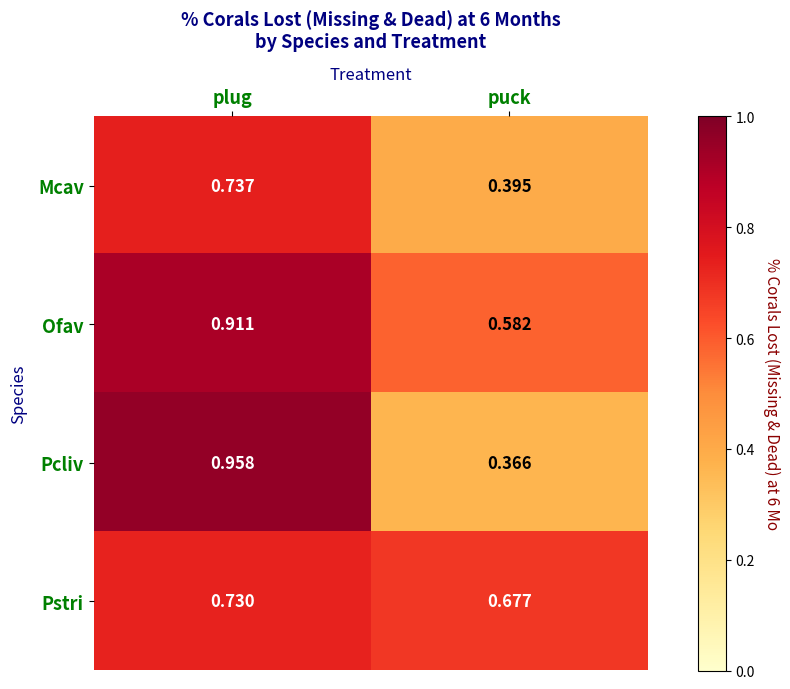

Which series has the largest total across all categories?

Ofav